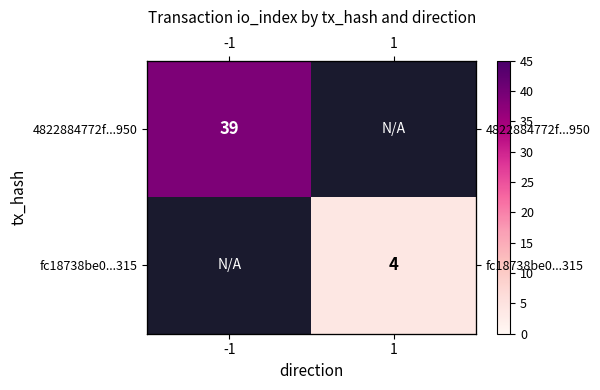

What is the smallest value displayed?

4.0